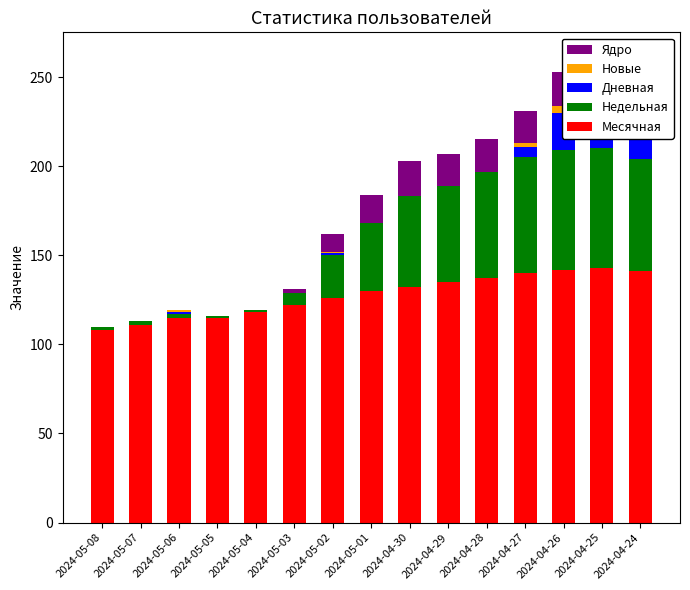

Is it true that Месячная equals 143 at 2024-04-25?

True